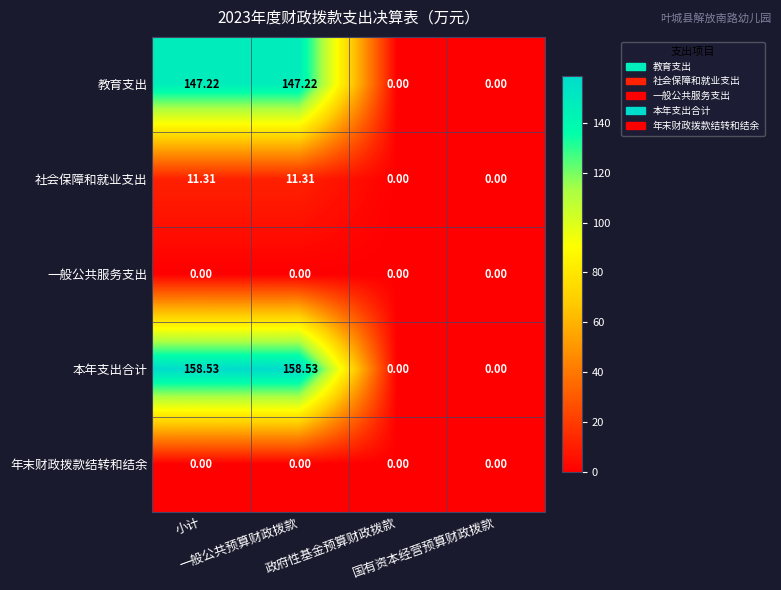

Which series has the widest spread of values?

本年支出合计